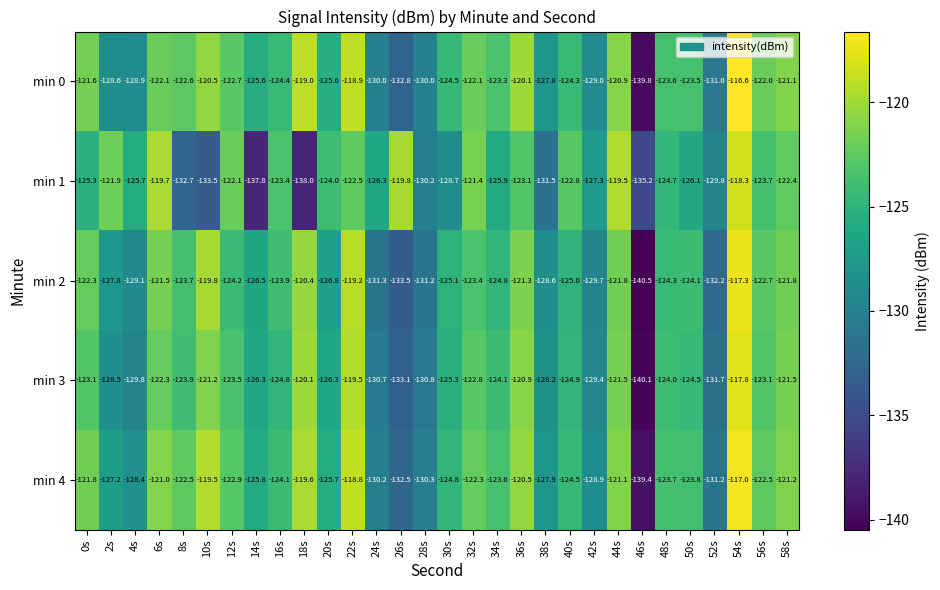

The min 3 series shows -214.4 at 50s. True or false?

False